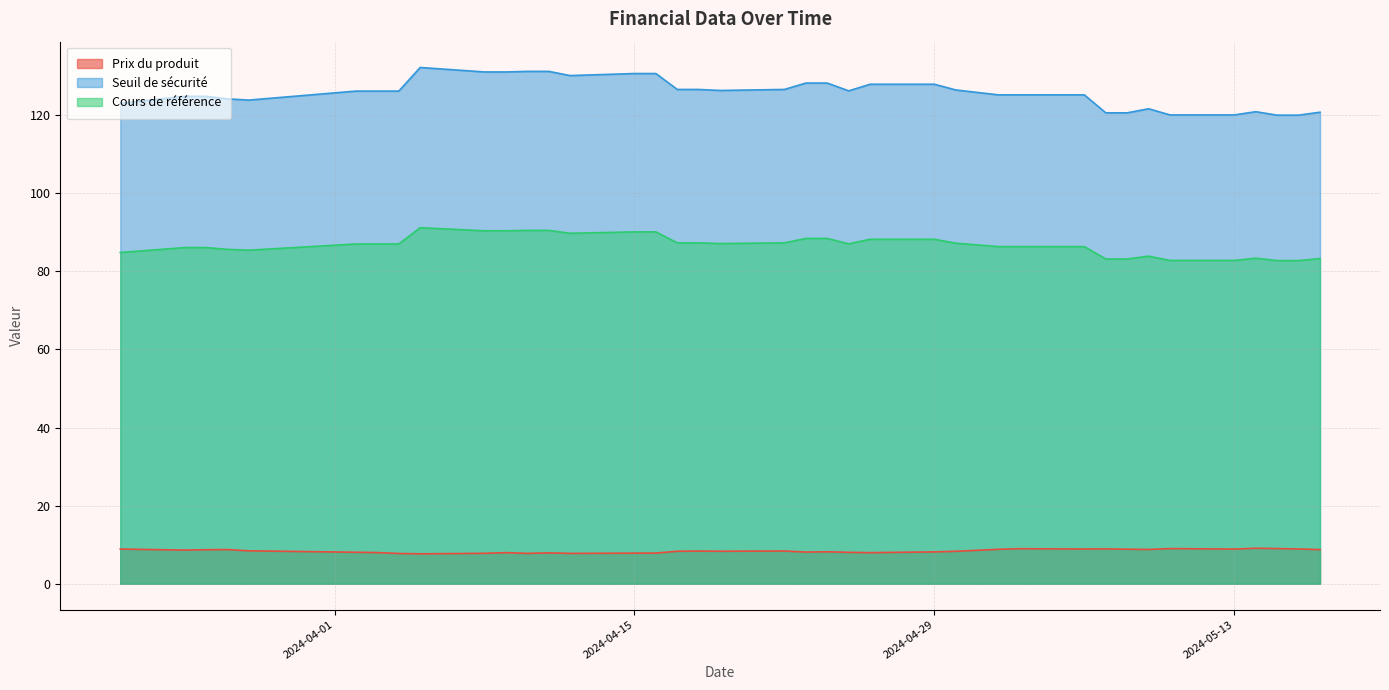

What is the difference between the Cours de référence values at 2024-04-17 and 2024-04-11?

3.2